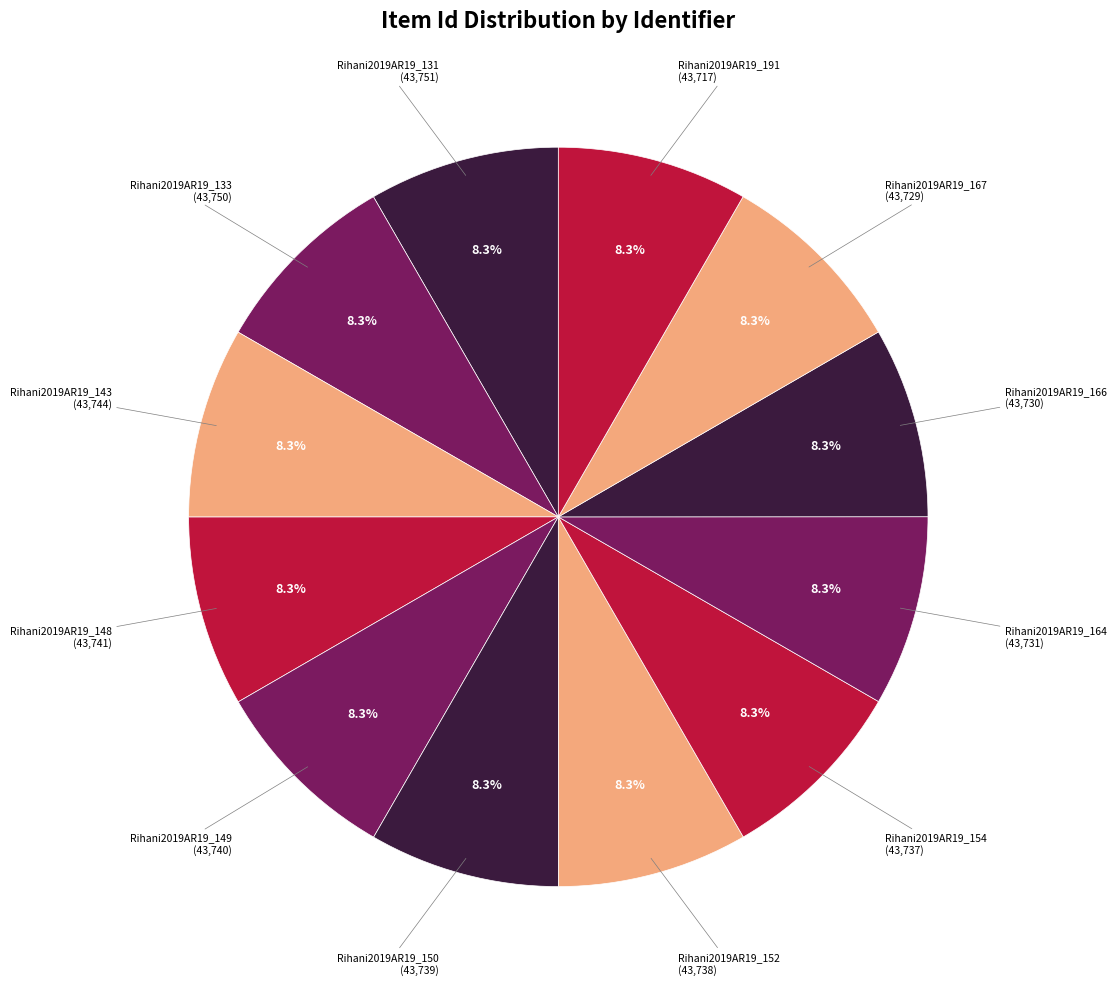

Rank the categories by value from lowest to highest.

Rihani2019AR19_191, Rihani2019AR19_167, Rihani2019AR19_166, Rihani2019AR19_164, Rihani2019AR19_154, Rihani2019AR19_152, Rihani2019AR19_150, Rihani2019AR19_149, Rihani2019AR19_148, Rihani2019AR19_143, Rihani2019AR19_133, Rihani2019AR19_131